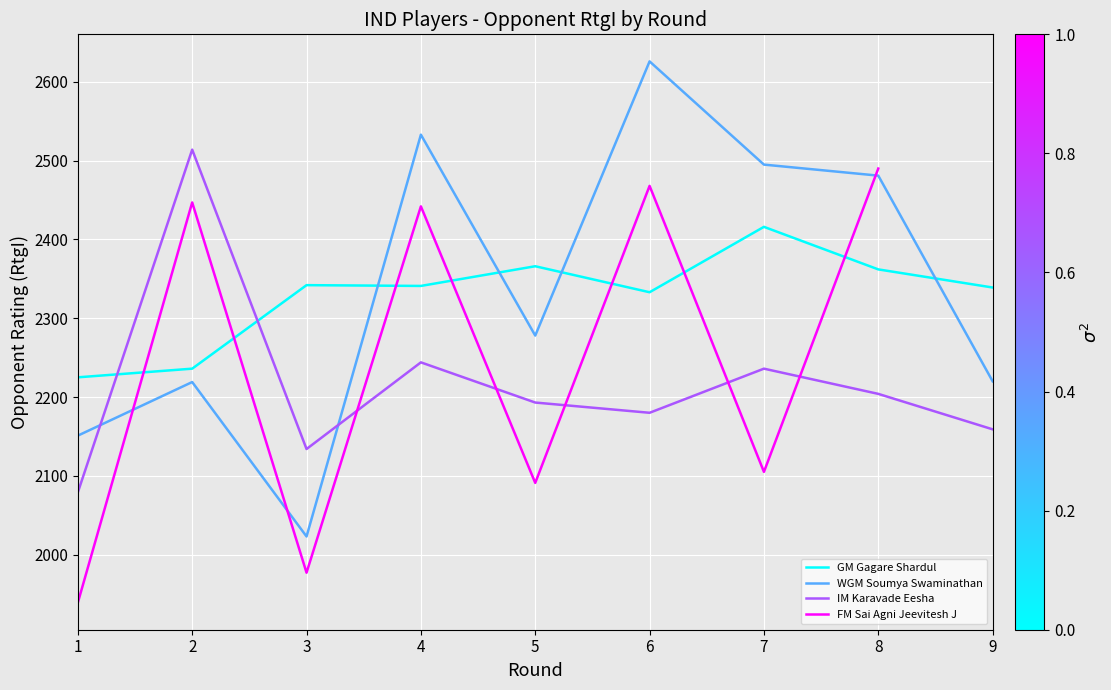

Which series changed the most between 3 and 8?

WGM Soumya Swaminathan